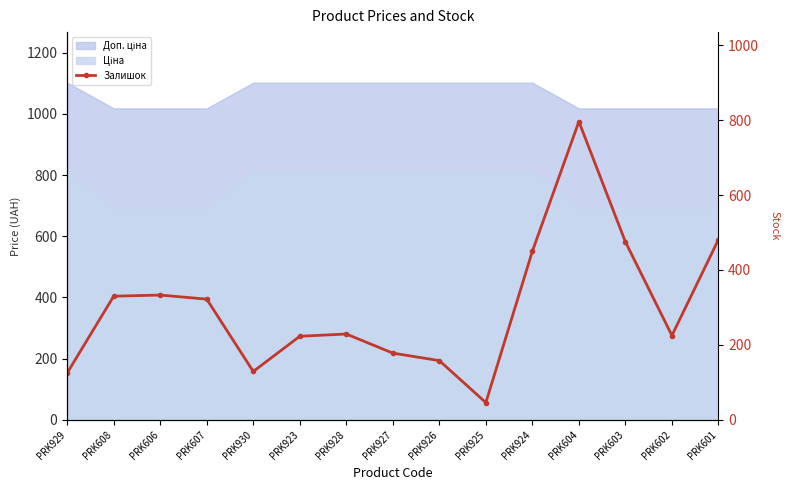

List the labels in order of value, largest first.

PRK604, PRK601, PRK603, PRK924, PRK606, PRK608, PRK607, PRK928, PRK602, PRK923, PRK927, PRK926, PRK930, PRK929, PRK925